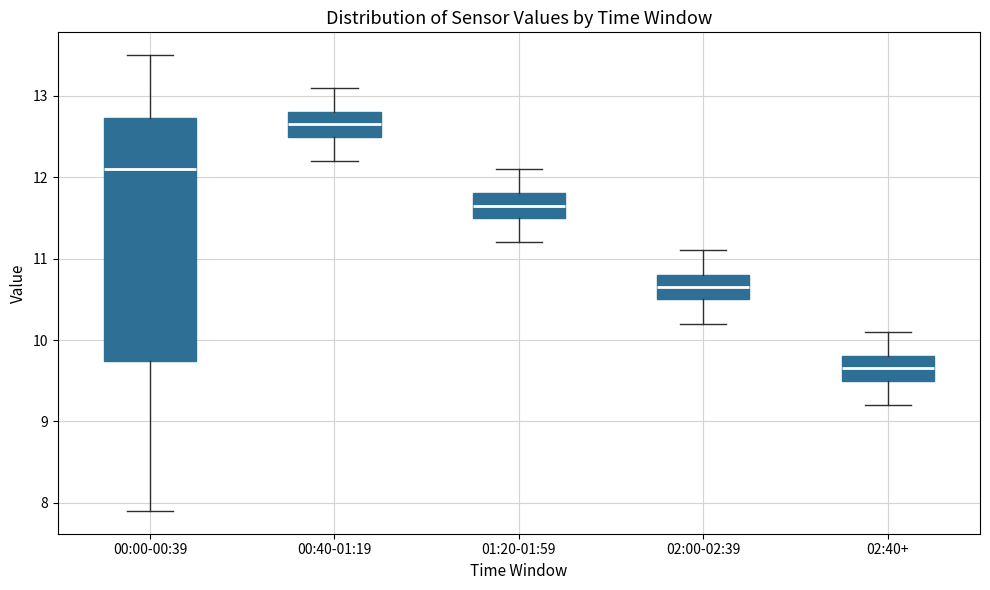

Which box is the tallest, from its lower edge to its upper edge?

00:00-00:39